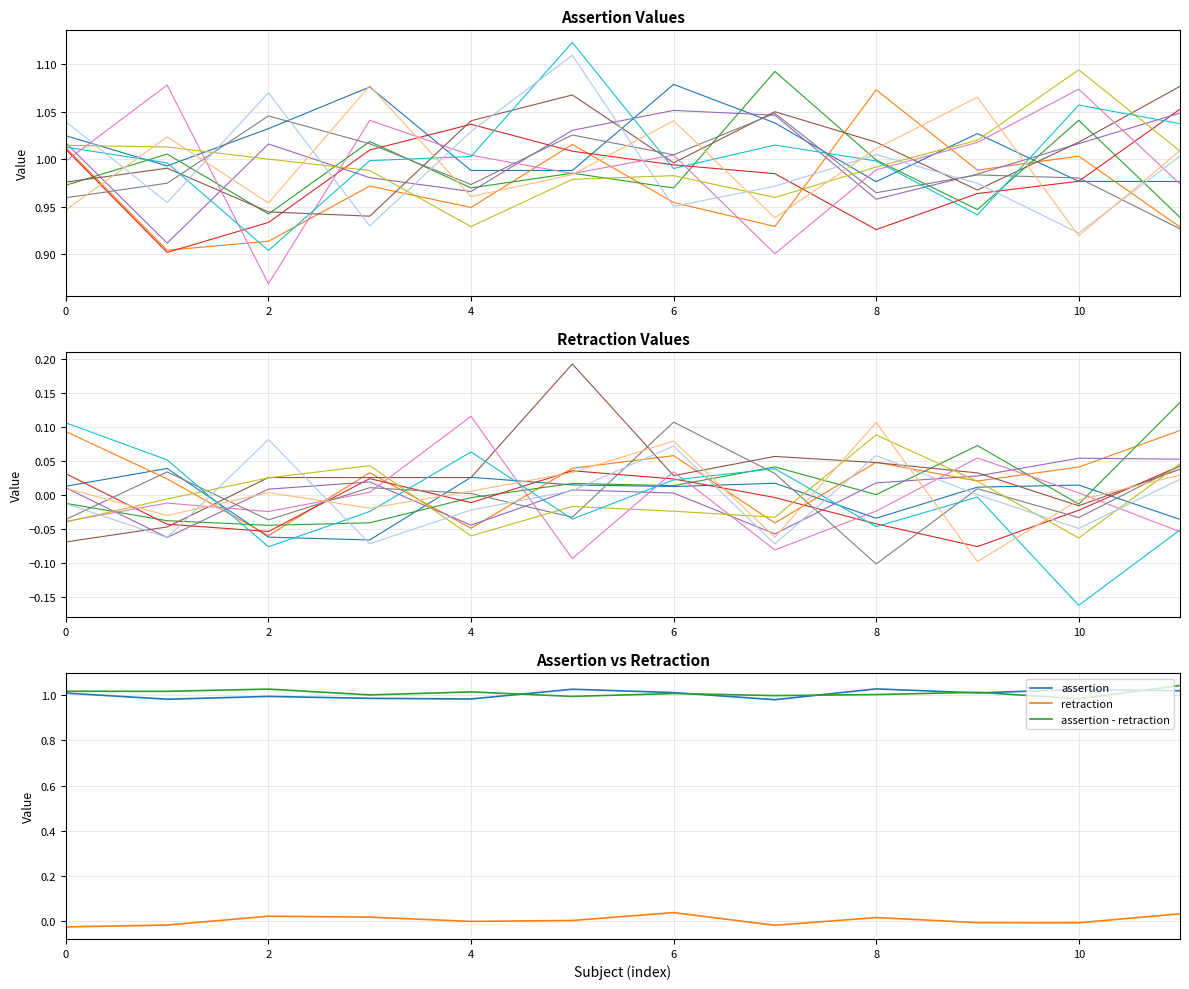

True or false: retraction and assertion - retraction intersect in this chart.

False